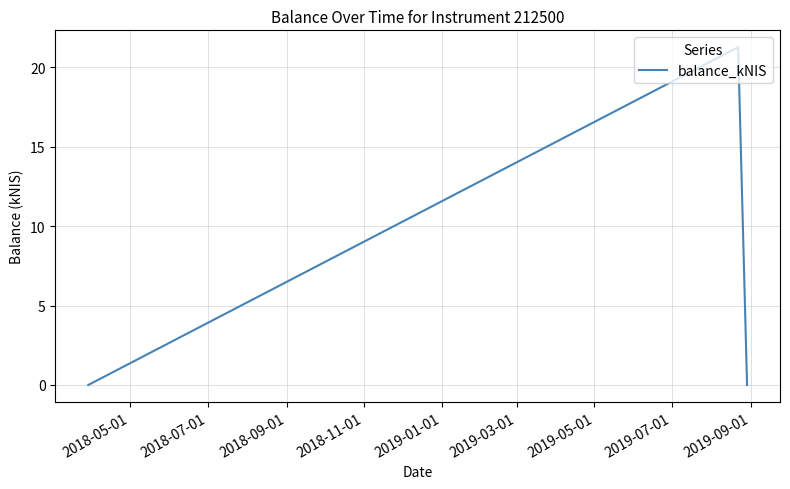

What is the average value?

7.1